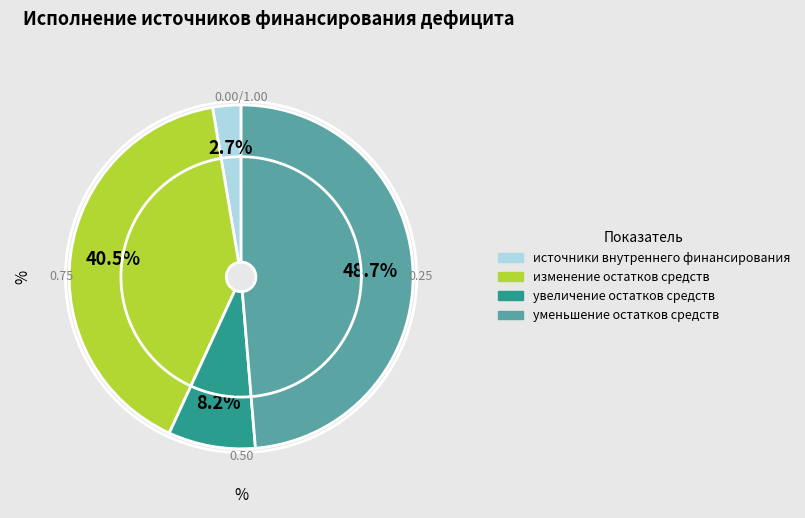

True or false: уменьшение остатков средств, всего accounts for 61% of the total.

False